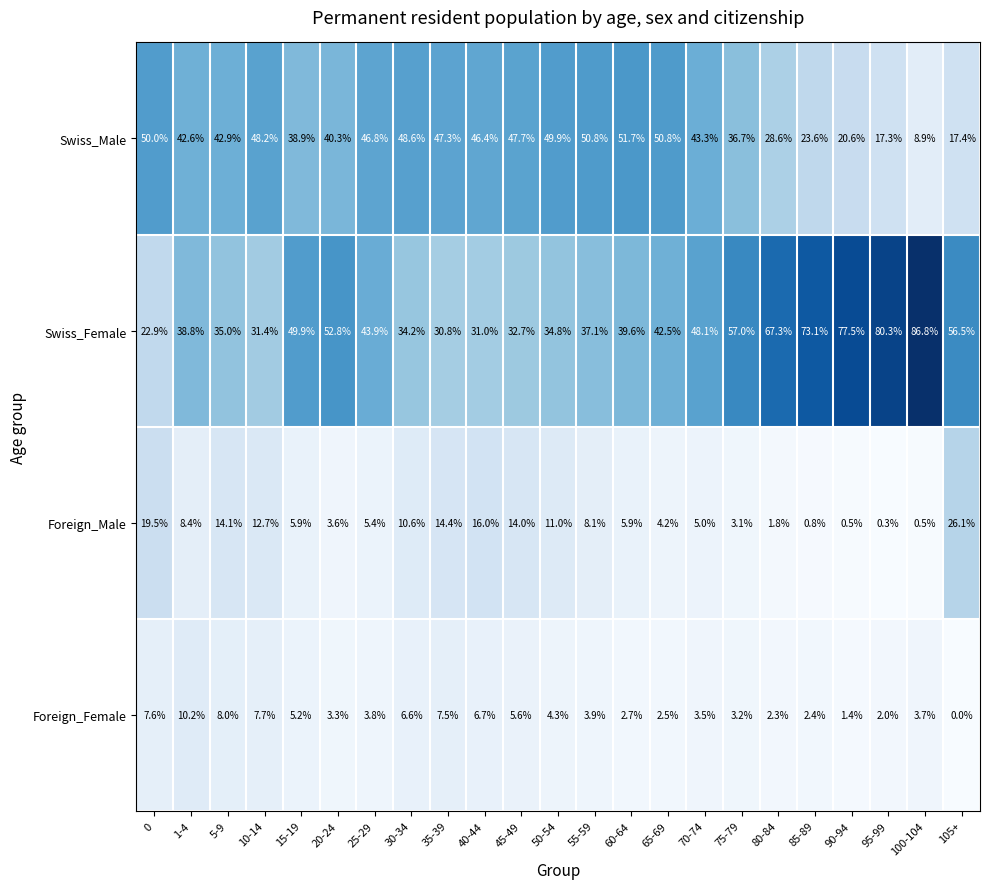

Read the Swiss_Male value at 90-94.

20.6